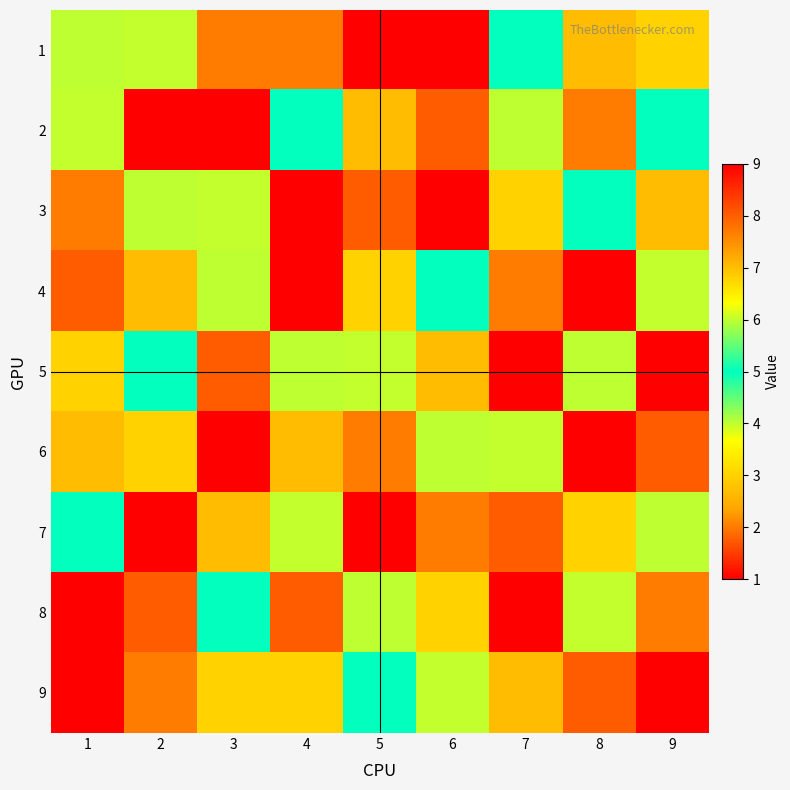

Reading left to right, extract all data points from this chart.

1: 1=4	2=6	3=2	4=2	5=1	6=9	7=5	8=7	9=3
2: 1=6	2=9	3=1	4=5	5=7	6=8	7=4	8=2	9=5
3: 1=2	2=4	3=6	4=9	5=8	6=1	7=3	8=5	9=7
4: 1=8	2=7	3=4	4=1	5=3	6=5	7=2	8=9	9=6
5: 1=3	2=5	3=8	4=4	5=6	6=7	7=9	8=4	9=1
6: 1=7	2=3	3=9	4=7	5=2	6=4	7=6	8=1	9=8
7: 1=5	2=1	3=7	4=6	5=9	6=2	7=8	8=3	9=4
8: 1=9	2=8	3=5	4=8	5=4	6=3	7=1	8=6	9=2
9: 1=1	2=2	3=3	4=3	5=5	6=6	7=7	8=8	9=9